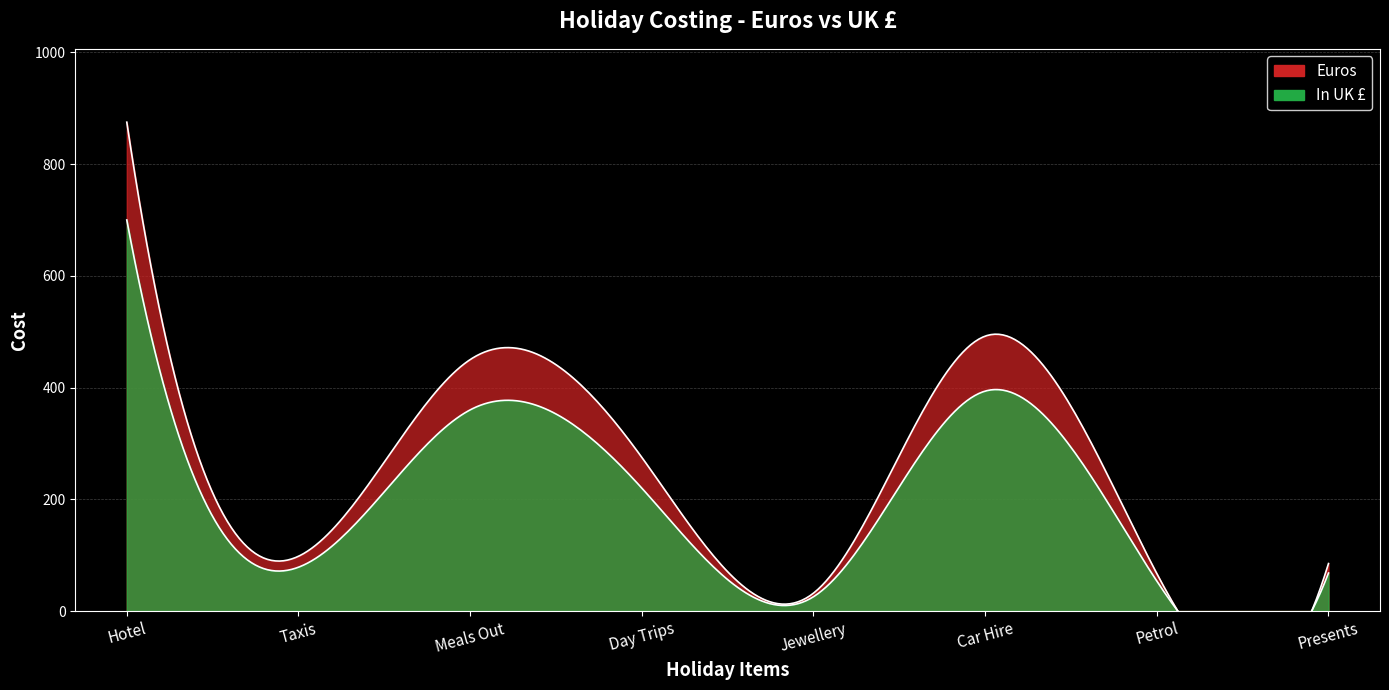

Does the chart have visible grid lines?

Yes